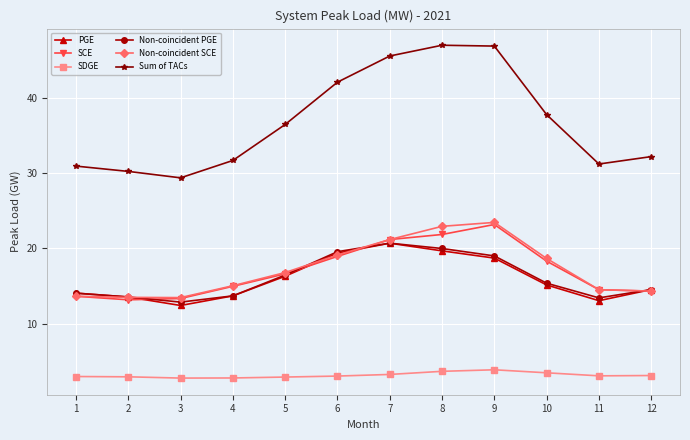

Is the value of SDGE at 6 greater than the value of PGE at 4?

No